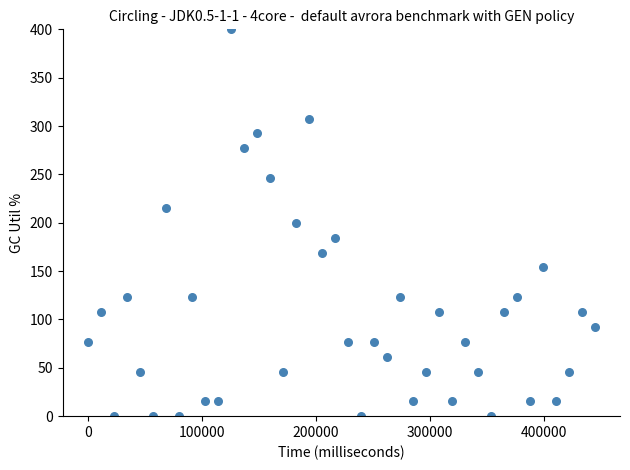

What is the range of Y values (max minus min)?

400.0